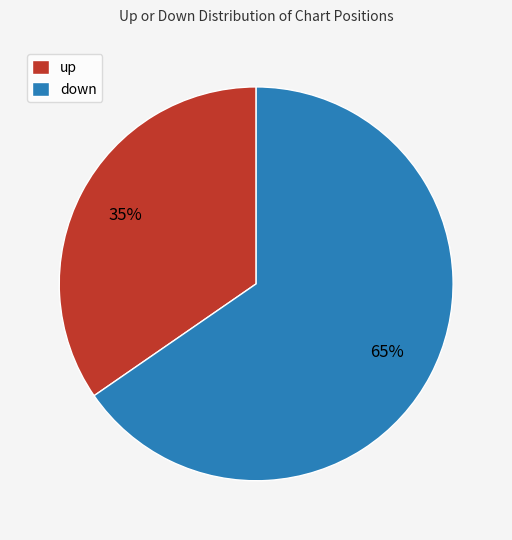

The up slice represents 28% of the pie. True or false?

False